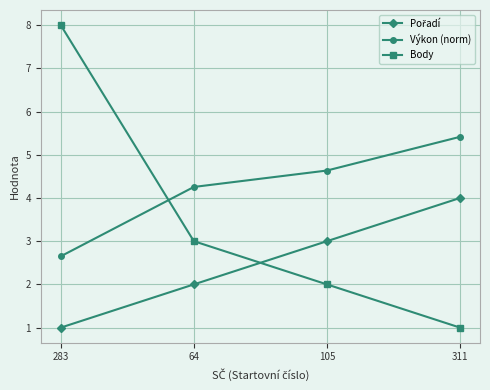

Read the Výkon (norm) value at 311.

5.4